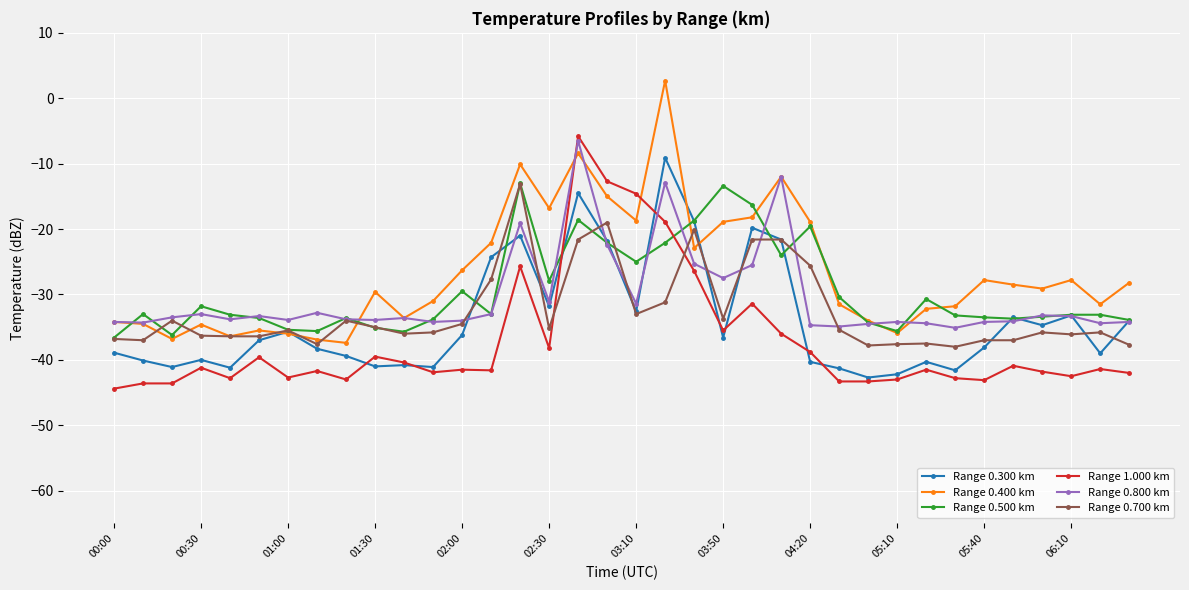

What is the minimum value for Range 0.700 km?

-38.0